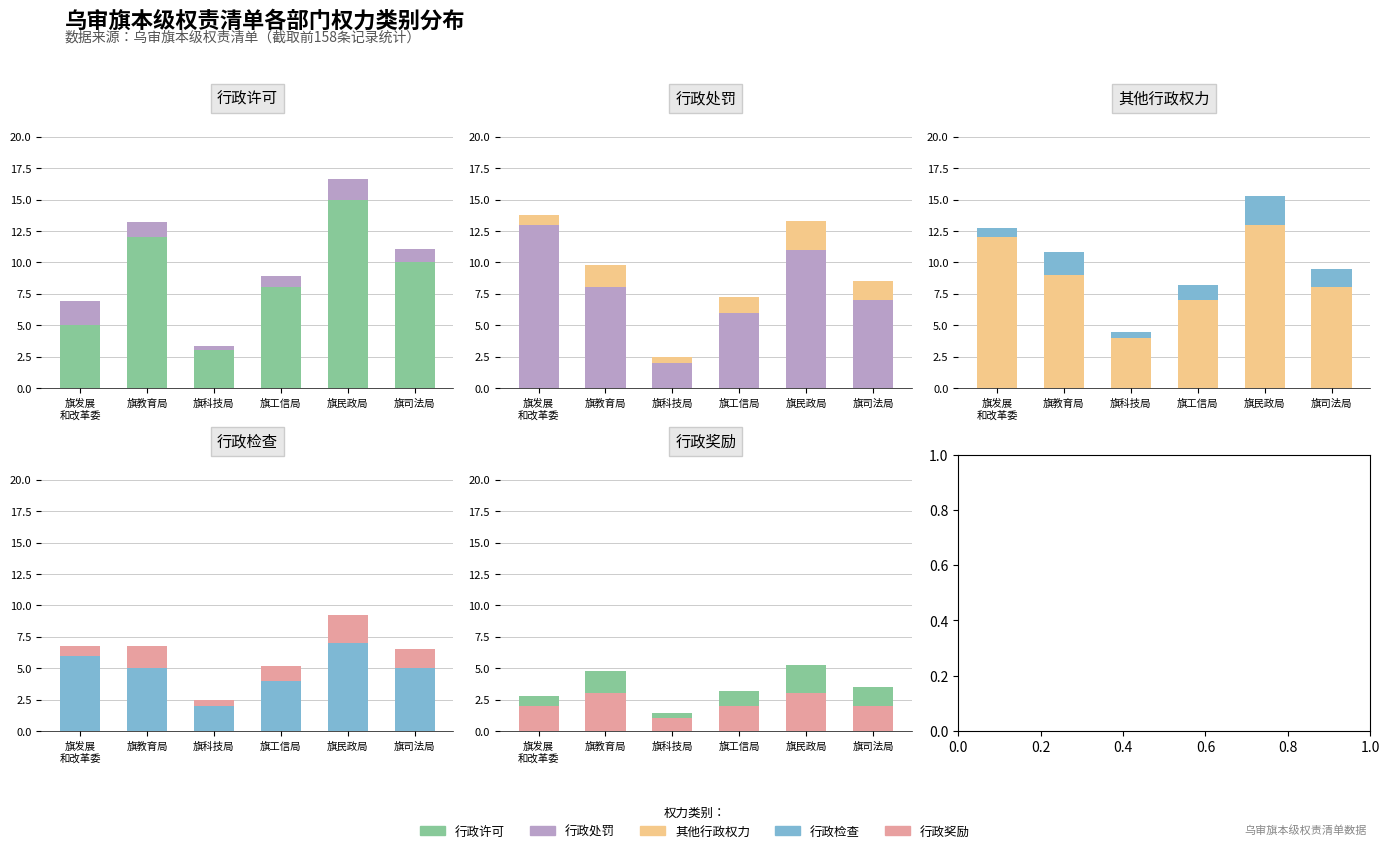

Are the bars horizontal?

No